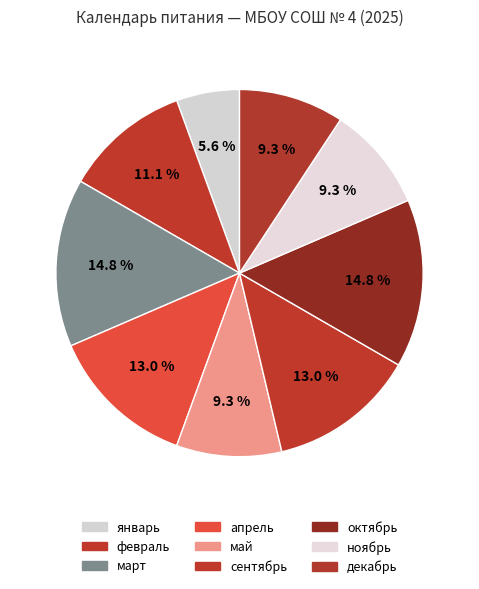

To the nearest percent, what percentage of the pie is февраль?

11%